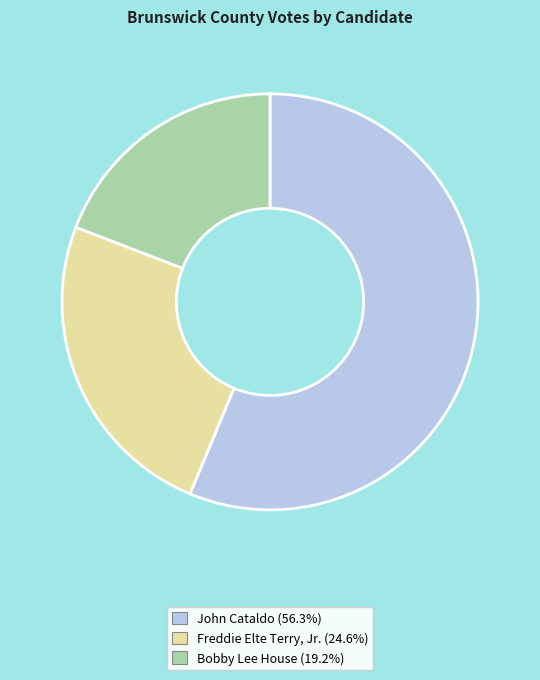

Rank the categories by value from highest to lowest.

John Cataldo, Freddie Elte Terry, Jr., Bobby Lee House